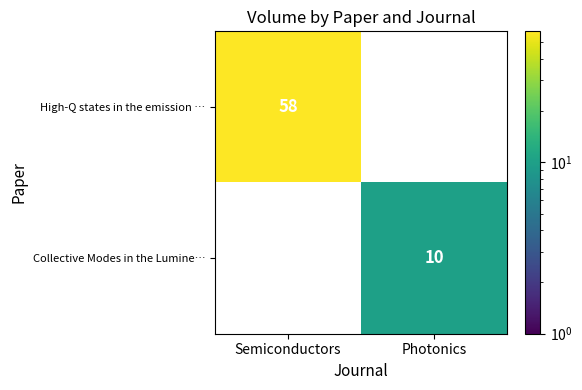

What is the greatest value displayed?

58.0